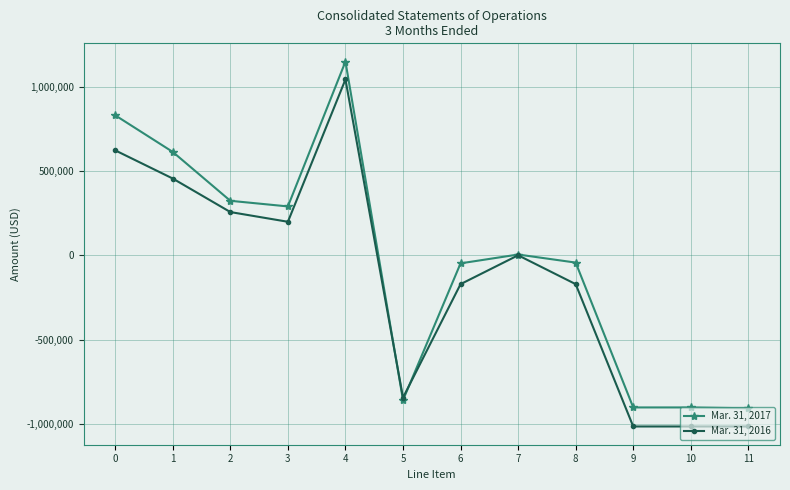

The value of Mar. 31, 2016 at 3 is 198593. True or false?

True